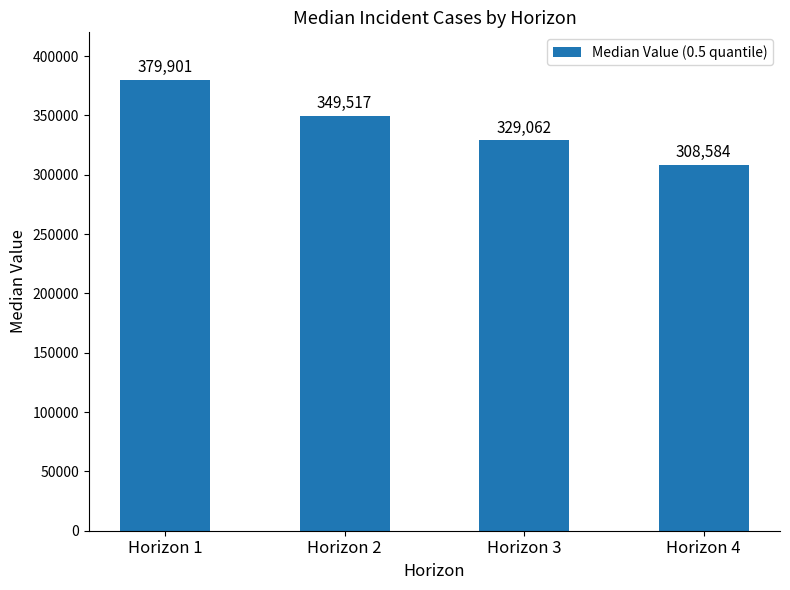

Is it true that the value at Horizon 3 is 329062.2?

True